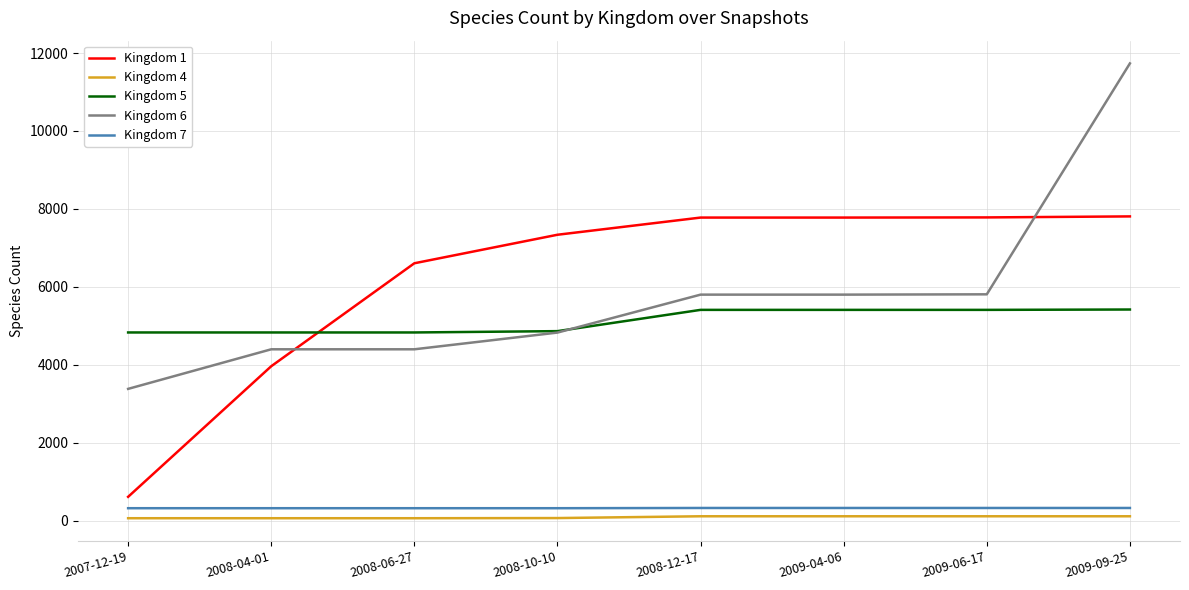

The value of Kingdom 7 at 2009-06-17 is 322. True or false?

True